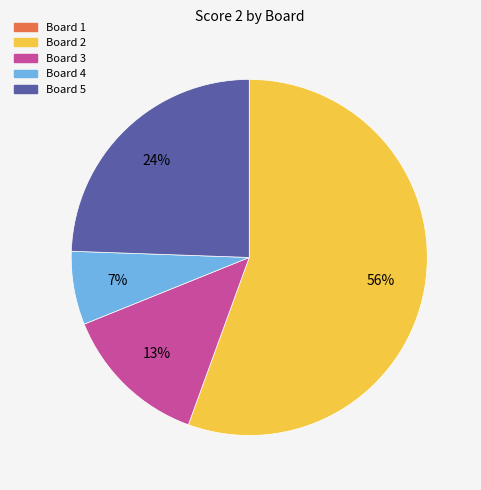

How many slices are in this pie chart?

4